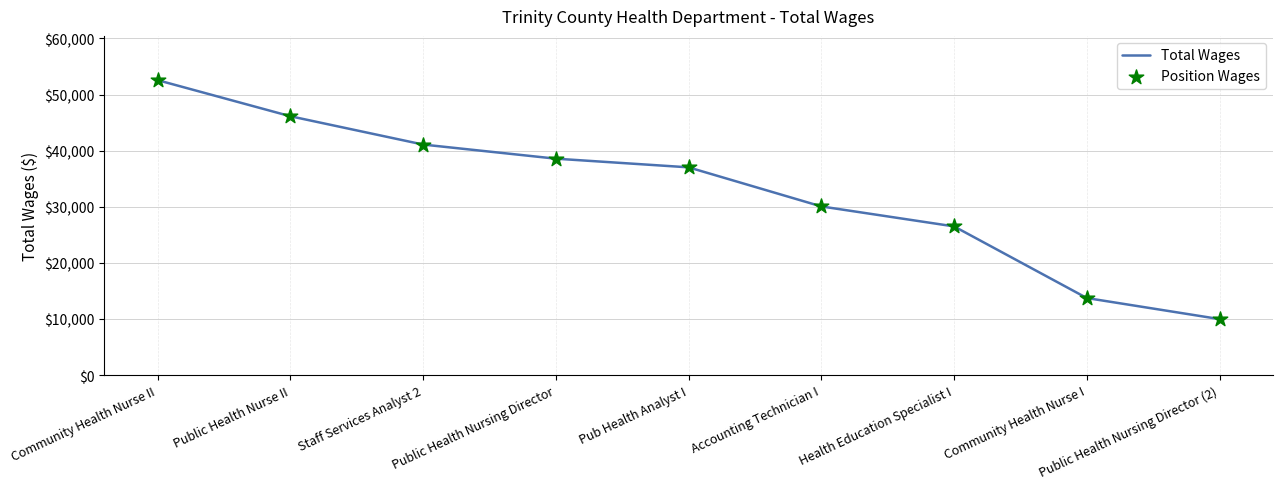

What is the change in value from Pub Health Analyst I to Public Health Nursing Director (2)?

-27048